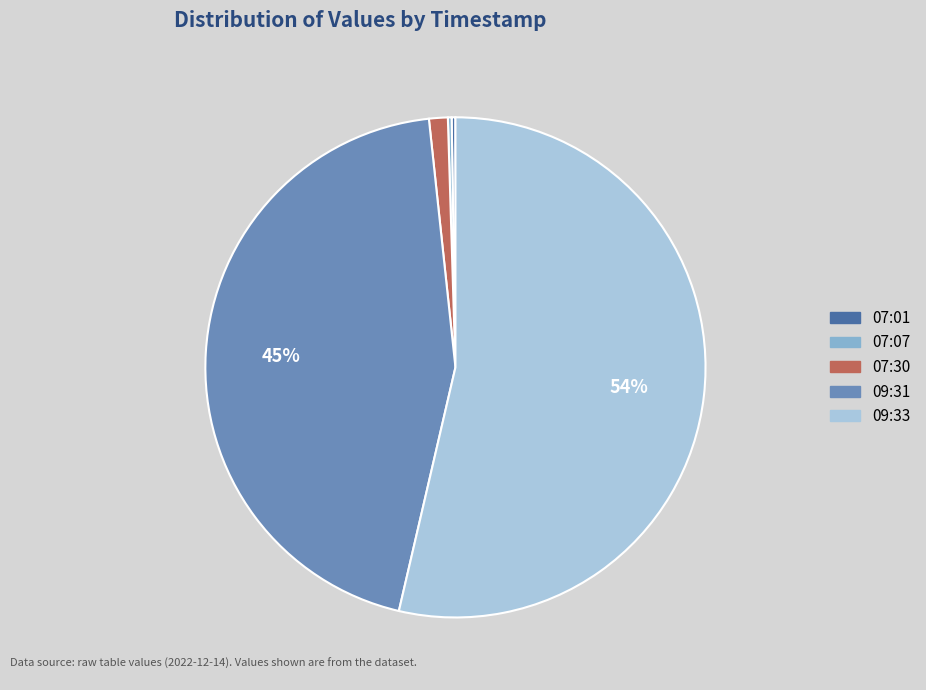

To the nearest percent, what is the average slice percentage?

20%